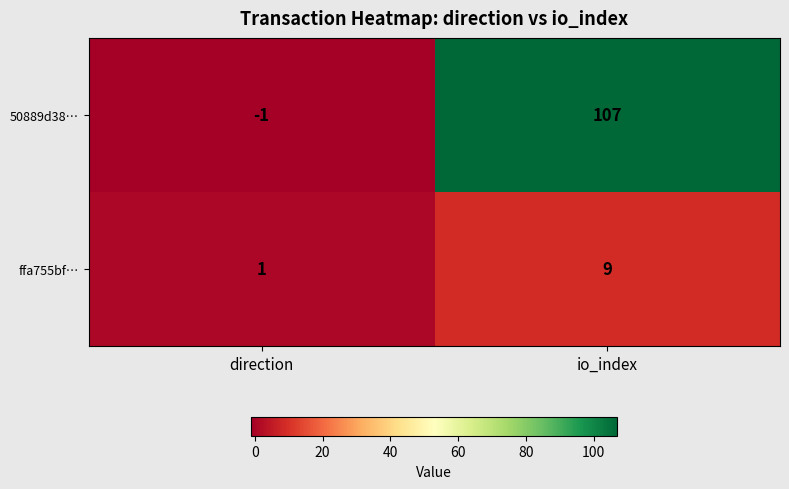

What is the difference between the highest and lowest values at direction?

2